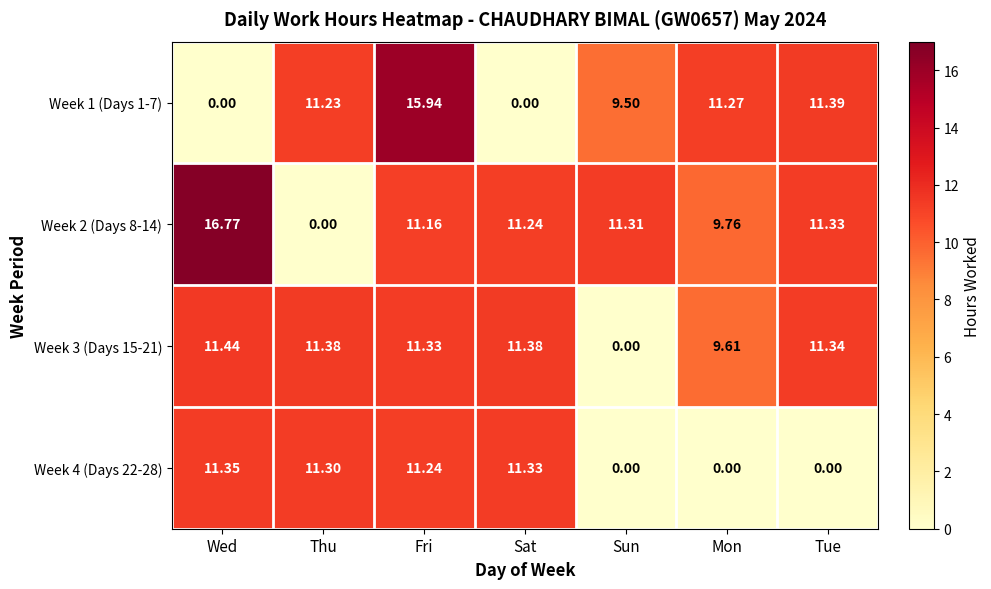

At which category is the sum across all series the highest?

Fri